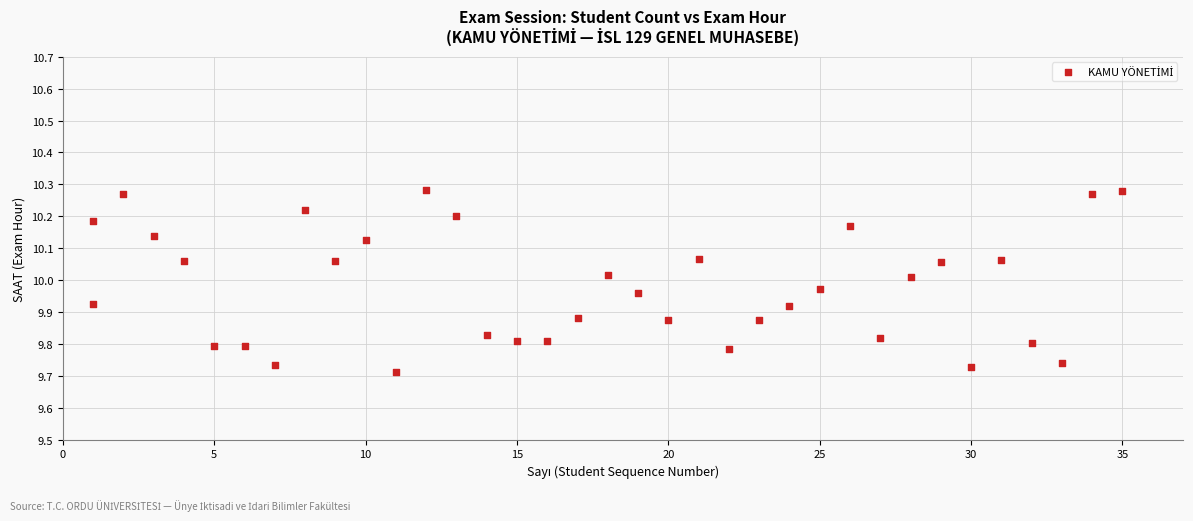

What is the range of X values (max minus min)?

34.0